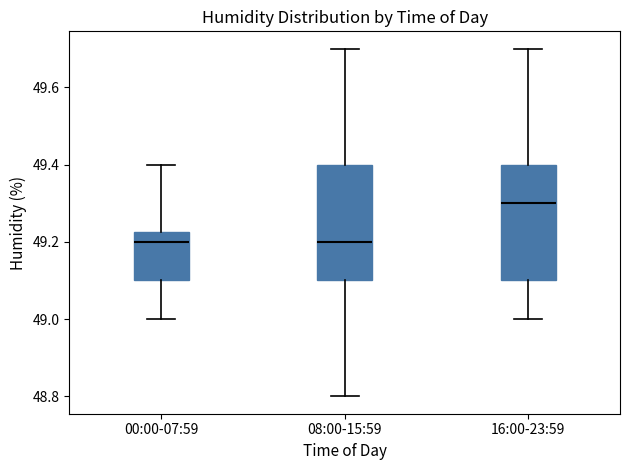

Reading left to right, read every box against the y-axis: the position of its median line, the range the box covers, and the ends of its whiskers. The values are not printed on the chart, so give them approximately, as read against the axis.

00:00-07:59: median 49.20, box 49.10 to 49.22, whiskers 49.00 to 49.40
08:00-15:59: median 49.20, box 49.10 to 49.40, whiskers 48.80 to 49.70
16:00-23:59: median 49.30, box 49.10 to 49.40, whiskers 49.00 to 49.70